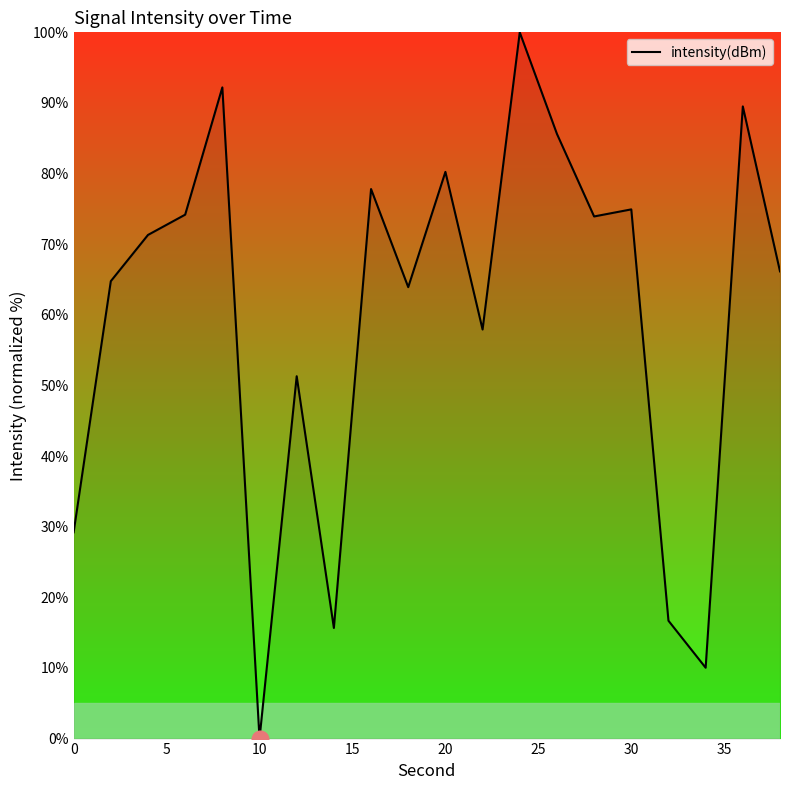

What is the difference between the maximum and minimum values?

100.0